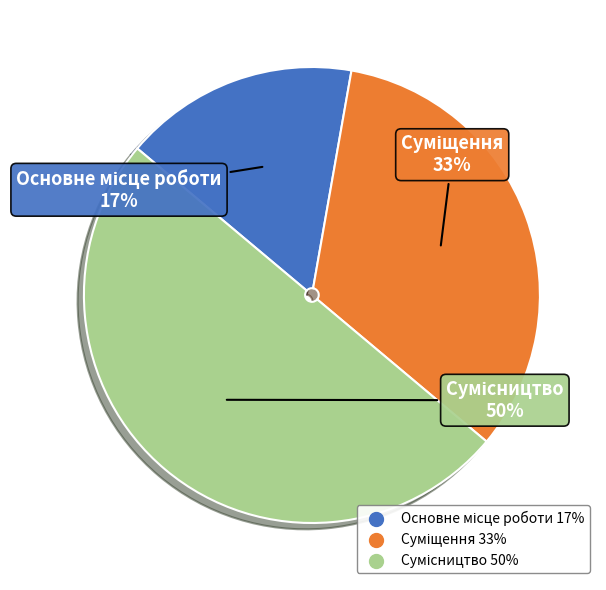

To the nearest percent, what is the difference between the largest and smallest slice percentages?

33%